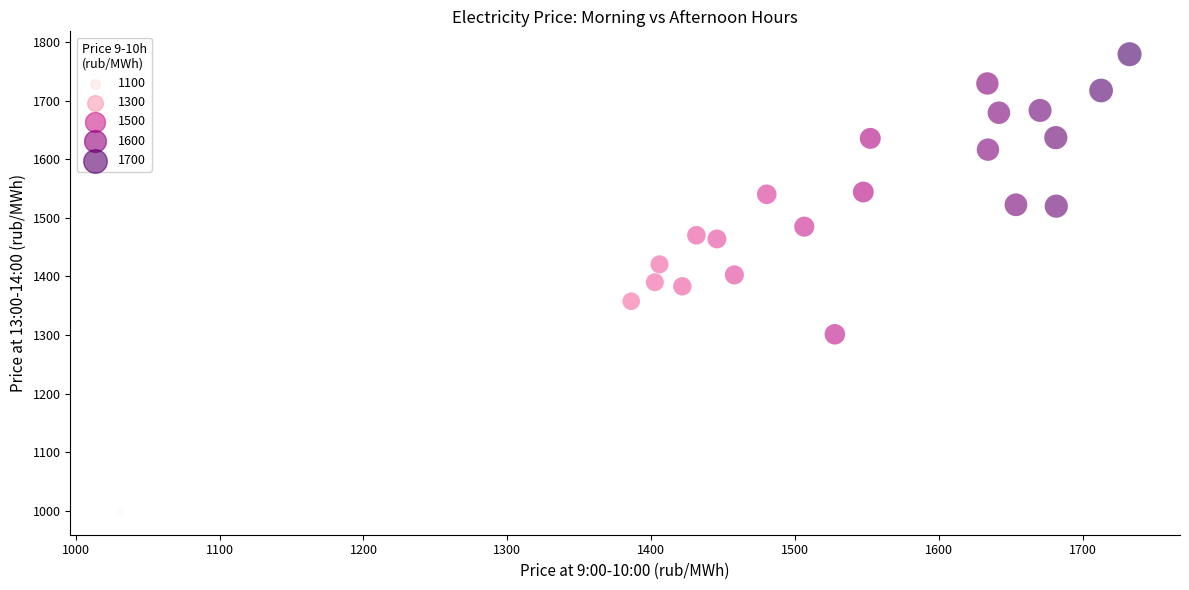

What is the range of Y values (max minus min)?

781.5